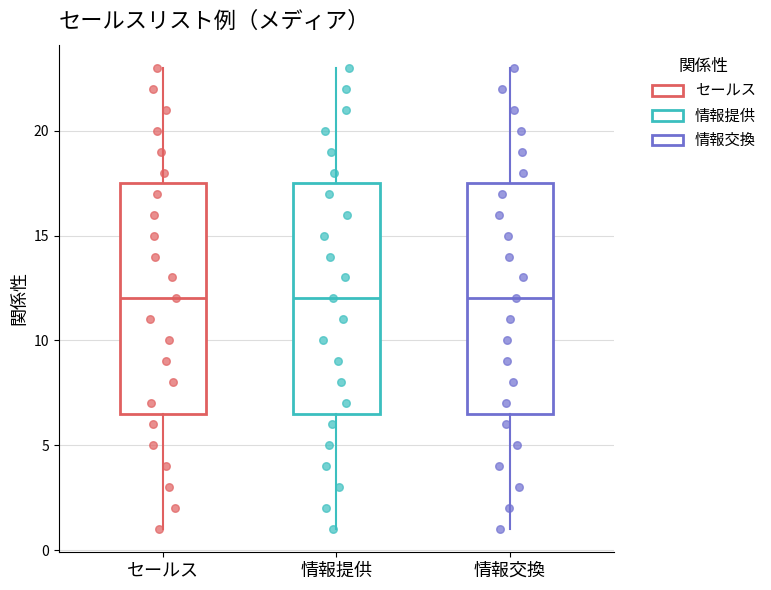

Reading left to right, transcribe this box plot: for each box, give where its median line is, the range the box spans, and where its two whiskers end, as read against the y-axis. The values are not printed on the chart, so give them approximately, as read against the axis.

セールス: median 12.0, box 6.5 to 17.5, whiskers 1.0 to 23.0
情報提供: median 12.0, box 6.5 to 17.5, whiskers 1.0 to 23.0
情報交換: median 12.0, box 6.5 to 17.5, whiskers 1.0 to 23.0